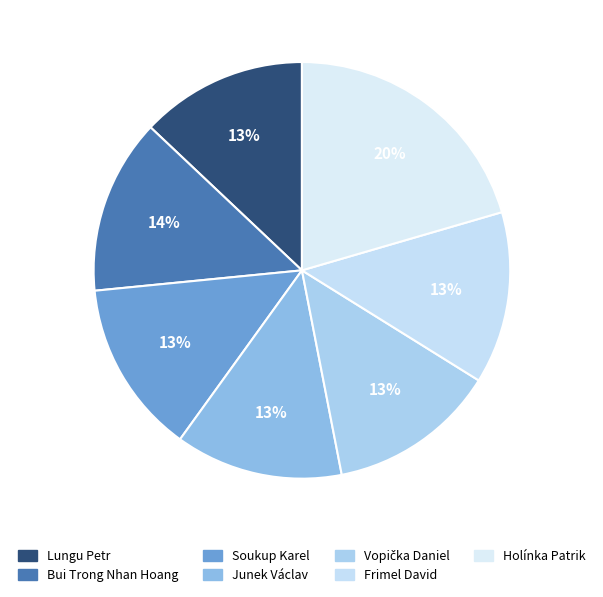

The Frimel David slice represents 13% of the pie. True or false?

True